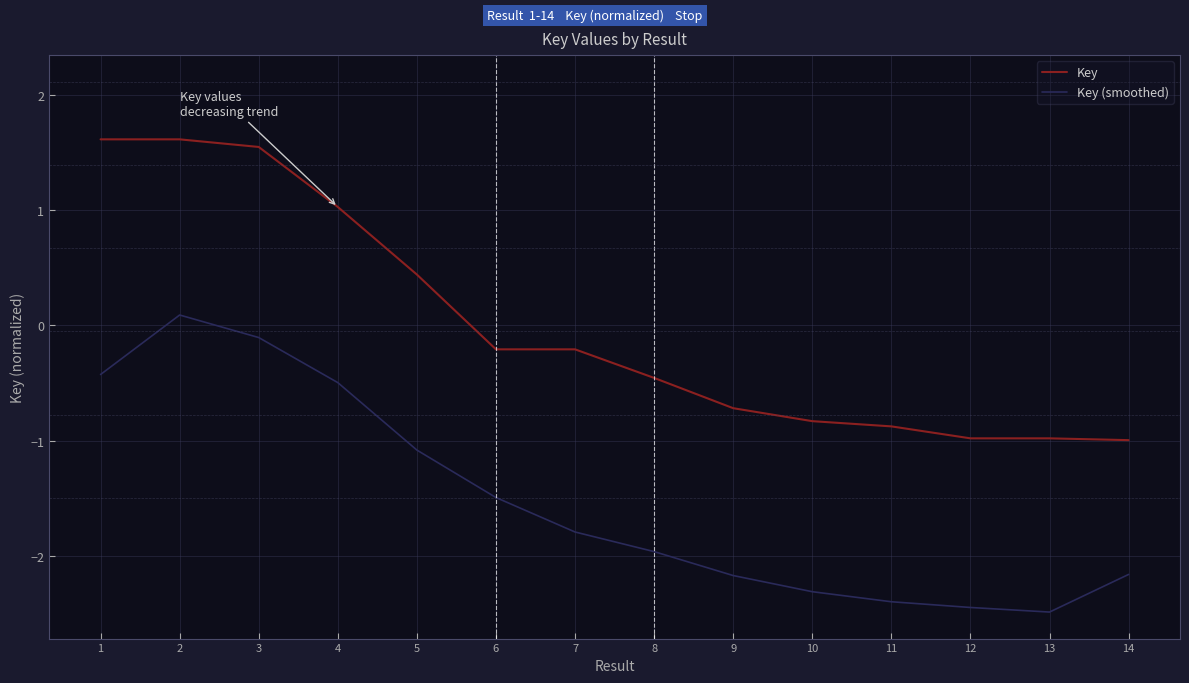

Which series has the largest range (max minus min)?

Key